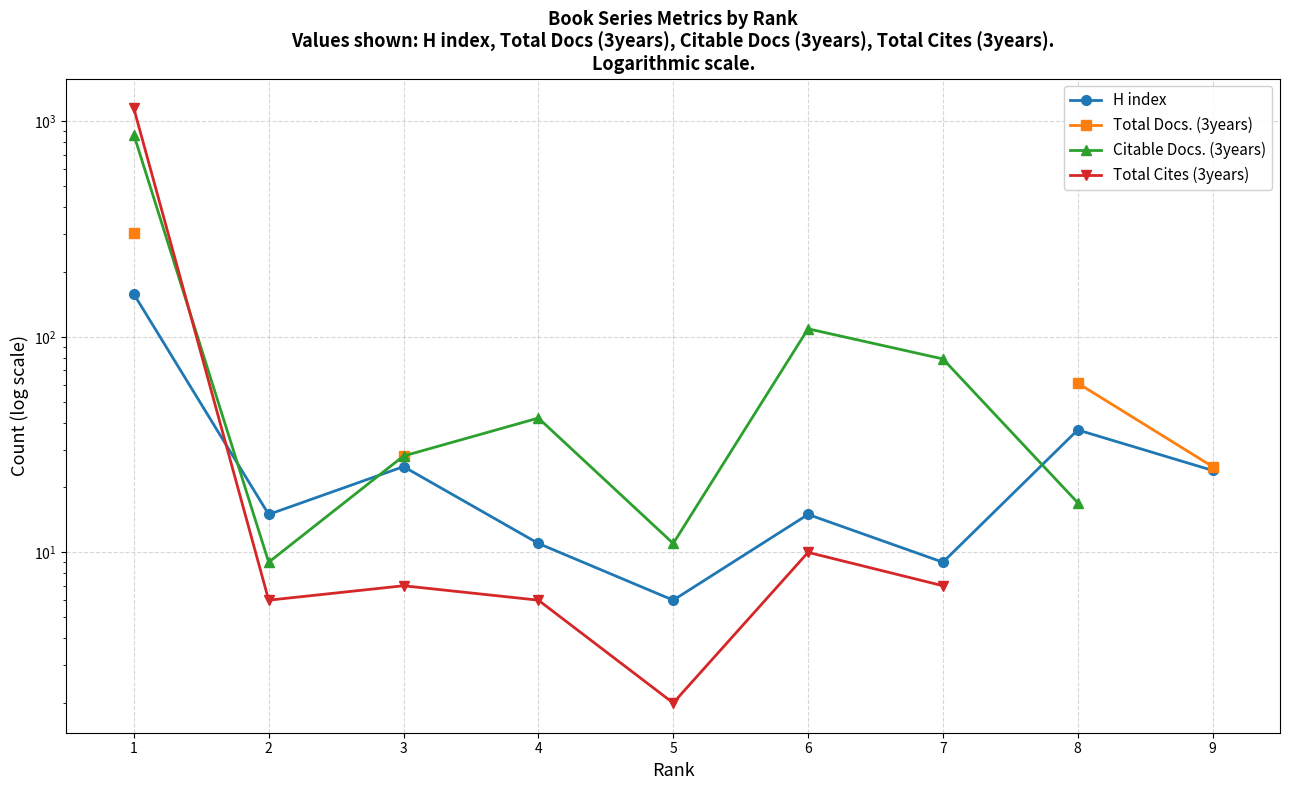

What are all the series names shown in the legend?

H index, Total Docs. (3years), Citable Docs. (3years), Total Cites (3years)